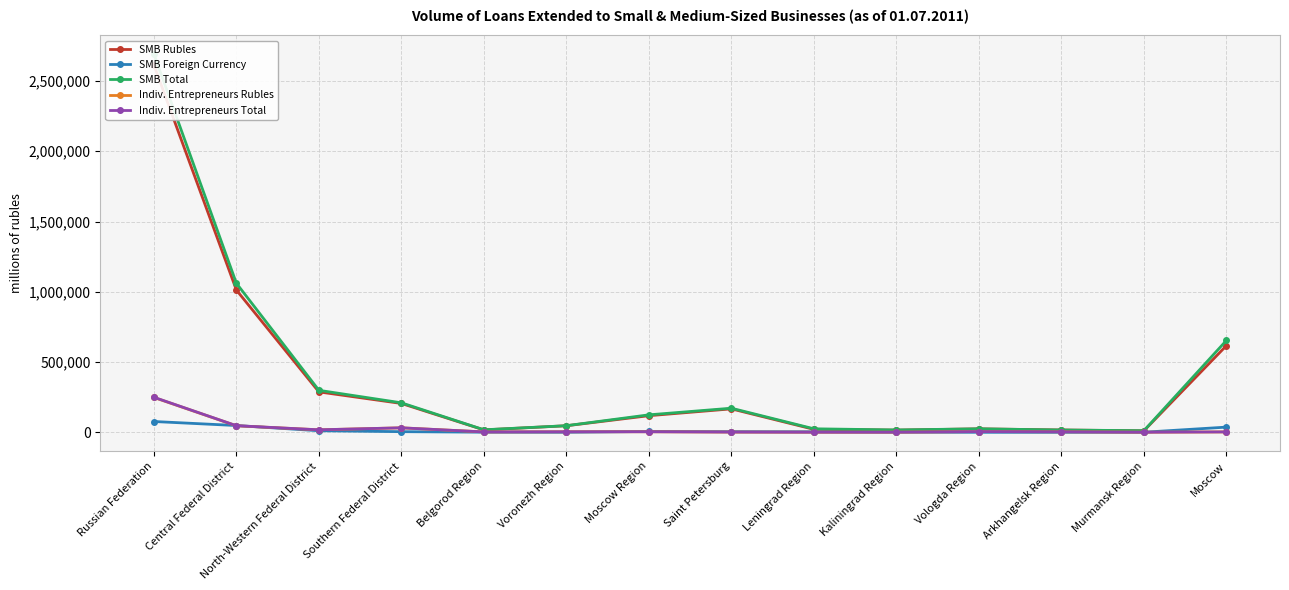

Between which two adjacent categories do Indiv. Entrepreneurs Total and SMB Foreign Currency first intersect?

Russian Federation and Central Federal District